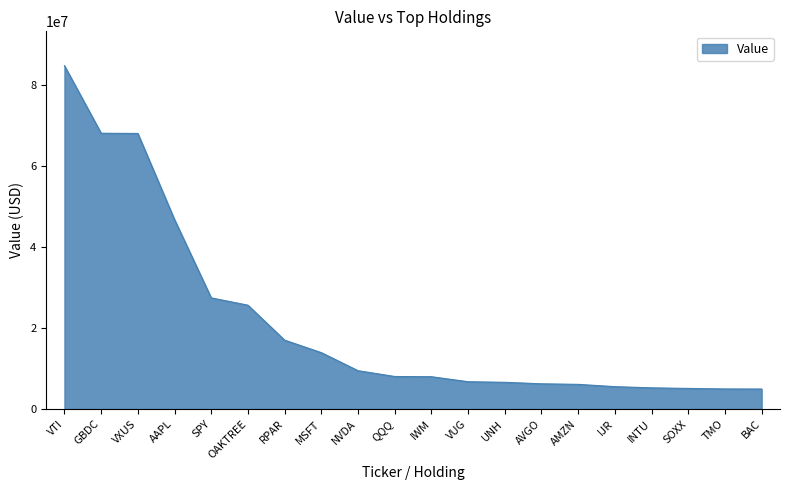

At which label is the value closest to 44832596?

AAPL